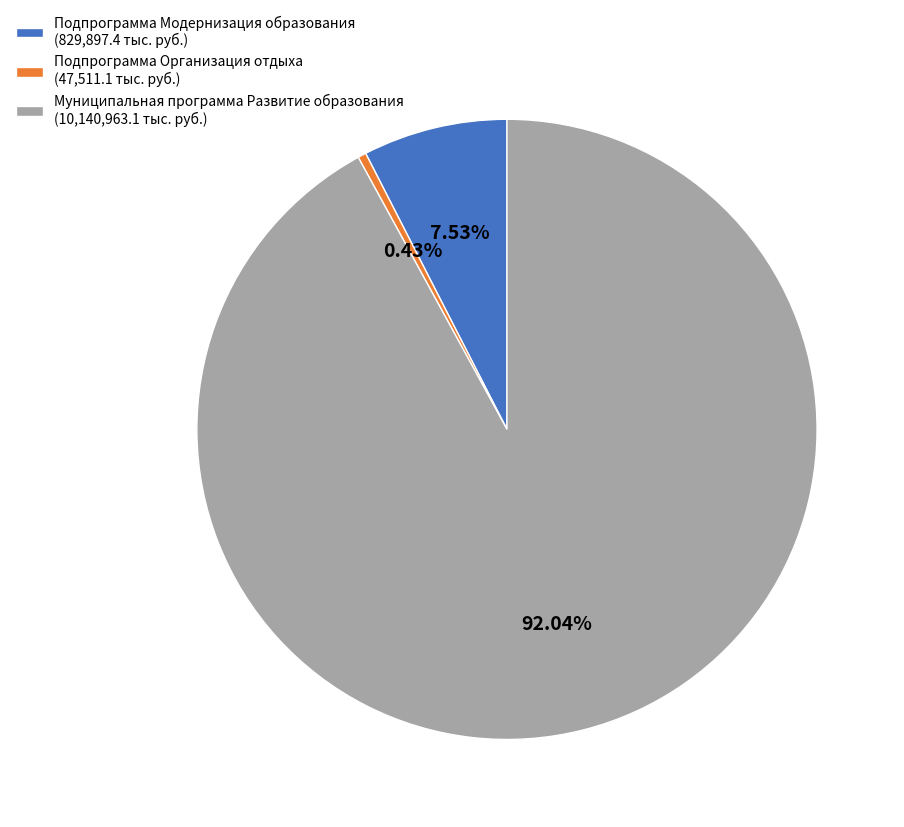

Is the sum of Подпрограмма Организация отдыха (47,511.1 тыс. руб.) and Подпрограмма Модернизация образования (829,897.4 тыс. руб.) greater than half?

No